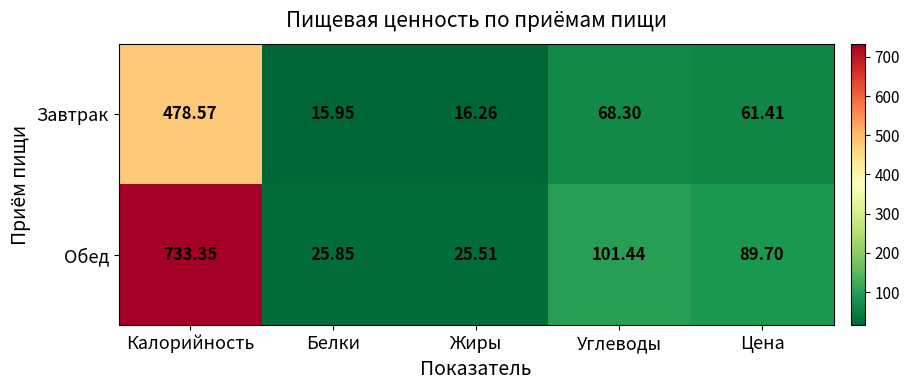

Which series changed the most between Жиры and Углеводы?

Обед